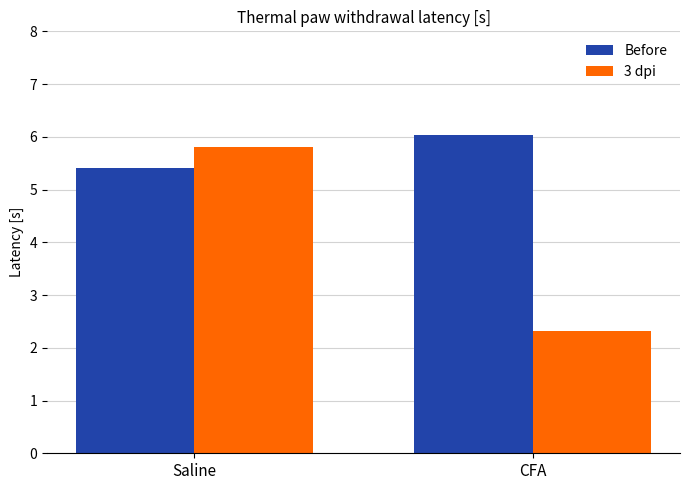

Reading right to left, list all the values displayed in this chart.

Before: 6.0	5.4
3 dpi: 2.3	5.8